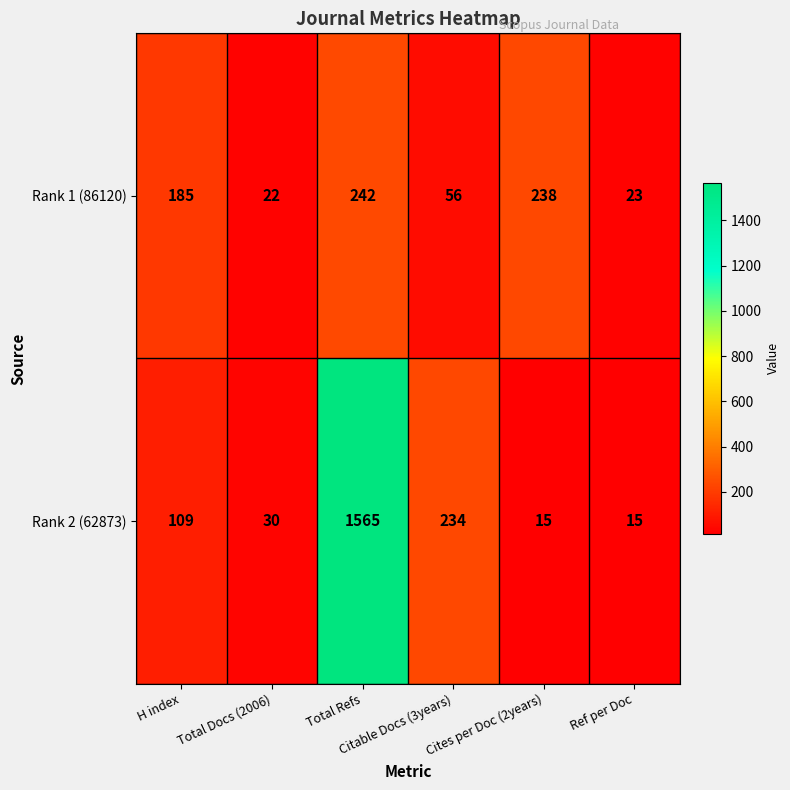

What is the minimum value shown in the chart?

15